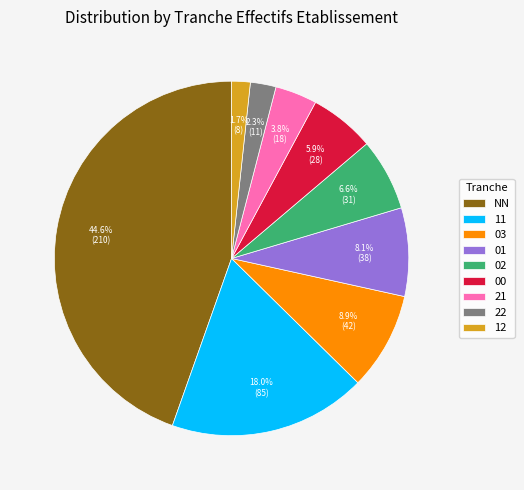

True or false: 11 accounts for 10% of the total.

False